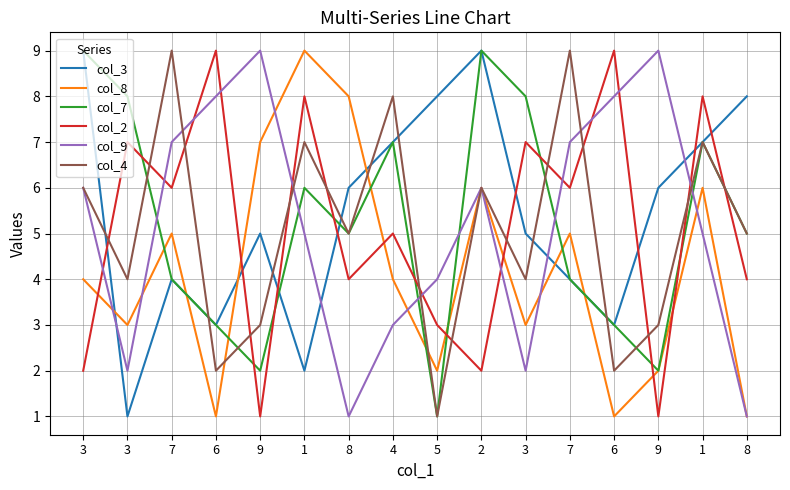

What is the difference between the col_8 values at 5 and 1?

7